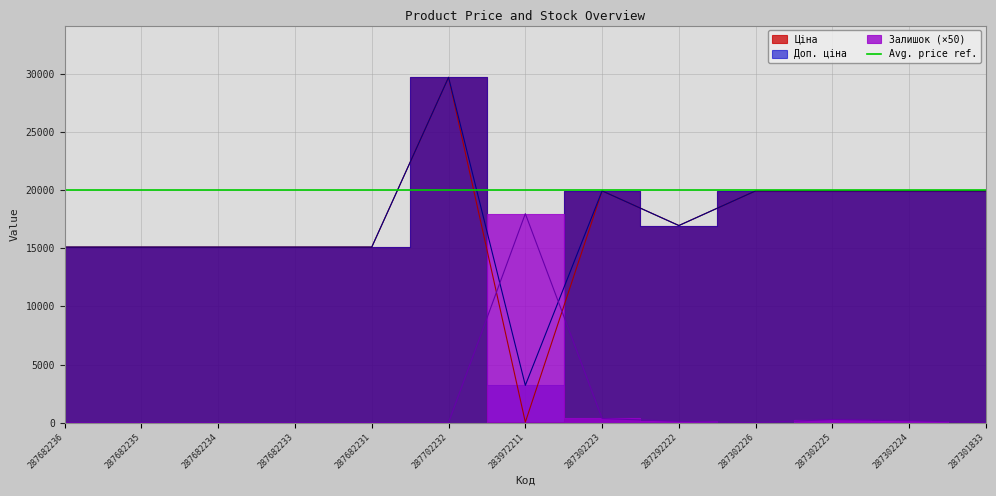

How many interior local valleys does the Залишок series have?

1